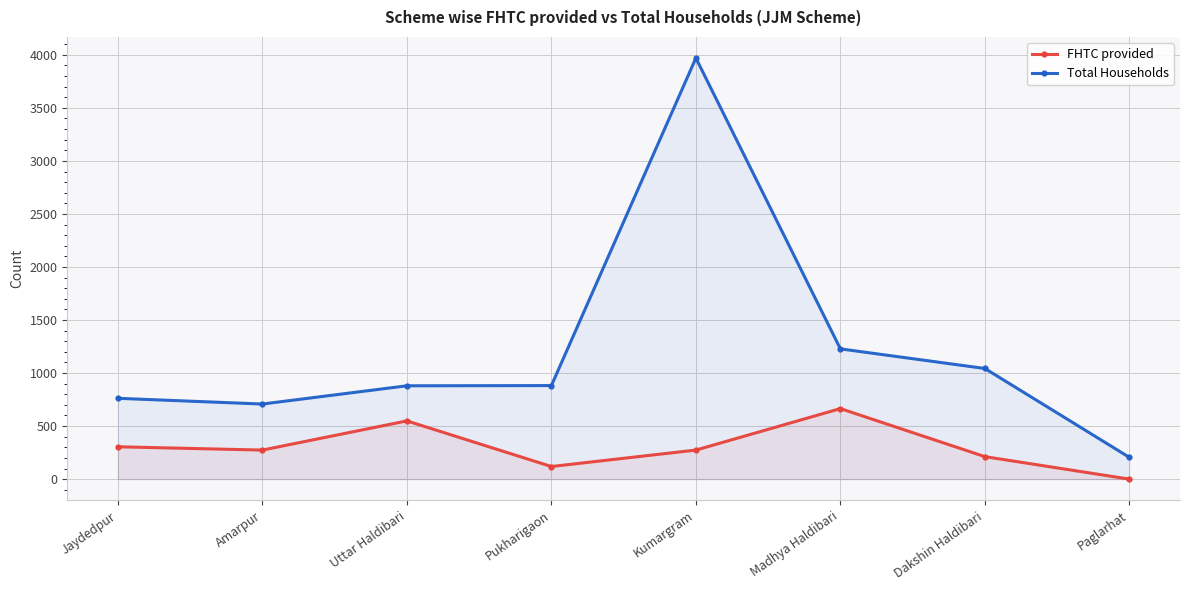

List the series in order of their peak value, lowest first.

FHTC provided, Total Households